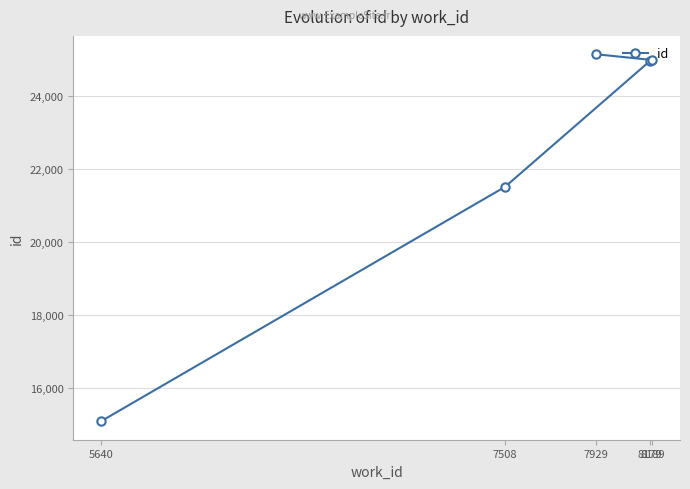

How many categories are shown in the chart?

5